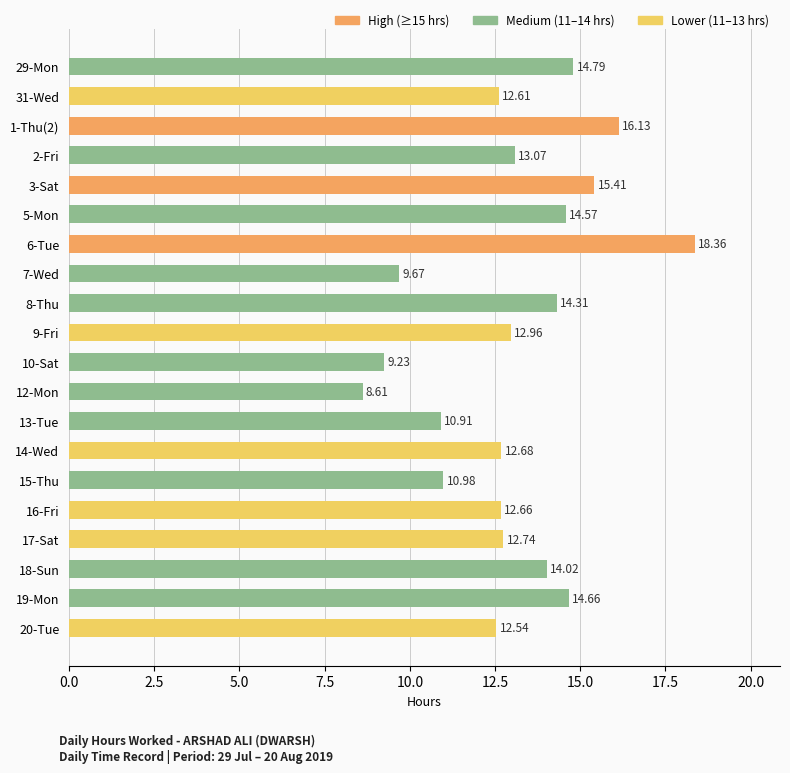

What is the sum of the values at 12-Mon and 8-Thu?

22.9